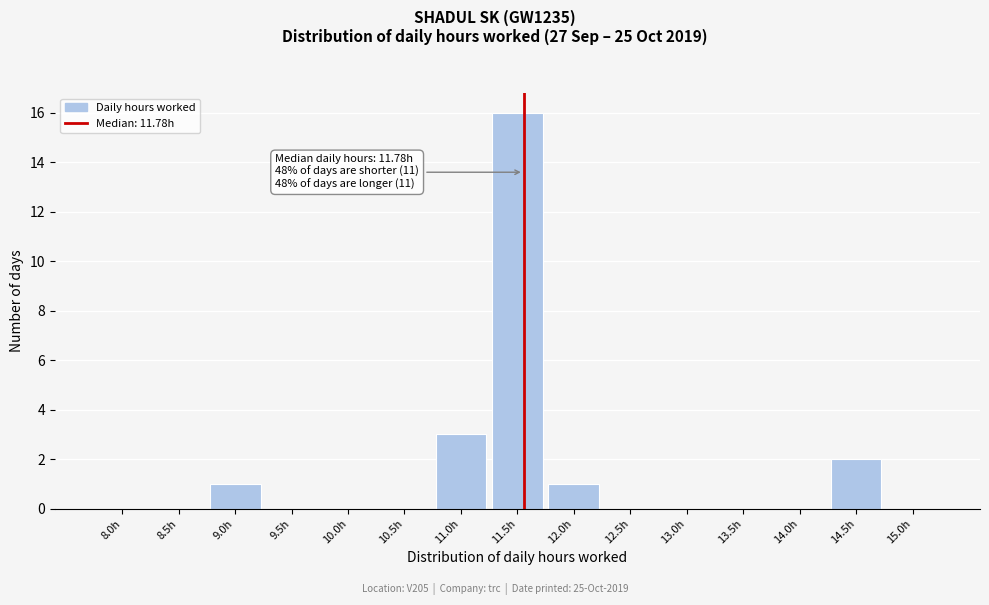

Reading left to right, list all the values displayed in this chart.

8.0h=0	8.5h=0	9.0h=1	9.5h=0	10.0h=0	10.5h=0	11.0h=3	11.5h=16	12.0h=1	12.5h=0	13.0h=0	13.5h=0	14.0h=0	14.5h=2	15.0h=0